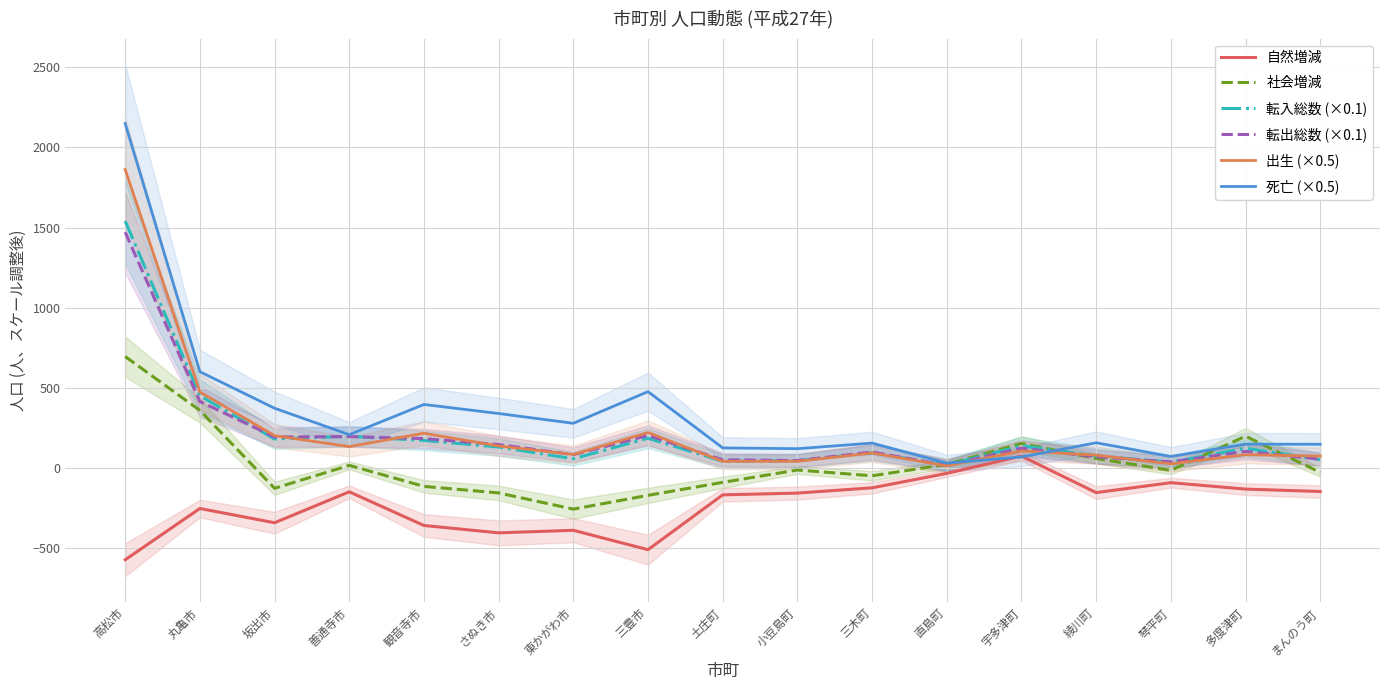

How many interior local peaks does the 転入総数 (×0.1) series have?

5